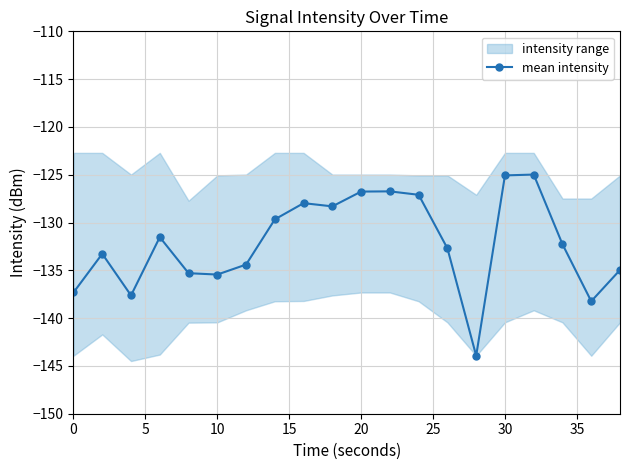

True or false: mean intensity has more than 0 interior local peaks.

True